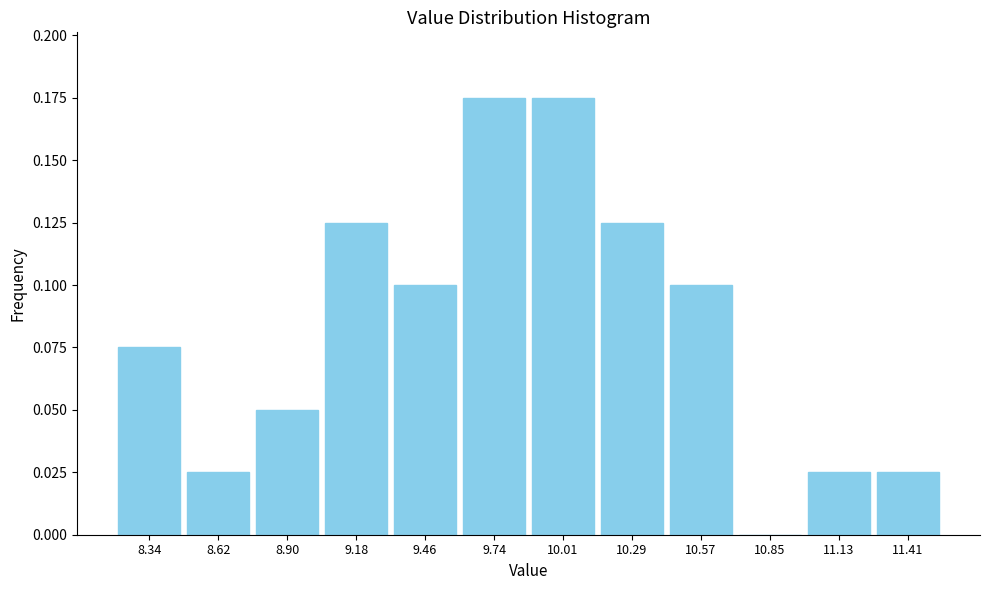

Reading left to right, list every bar in this chart as the range it spans on the x-axis followed by its height. Neither the bar edges nor the heights are printed on the chart, so give them approximately, as read against the axes.

8.20 to 8.50: 0.075
8.50 to 8.75: 0.025
8.75 to 9.05: 0.050
9.05 to 9.30: 0.125
9.30 to 9.60: 0.100
9.60 to 9.90: 0.175
9.90 to 10.15: 0.175
10.15 to 10.45: 0.125
10.45 to 10.70: 0.100
10.70 to 11.00: 0
11.00 to 11.25: 0.025
11.25 to 11.55: 0.025